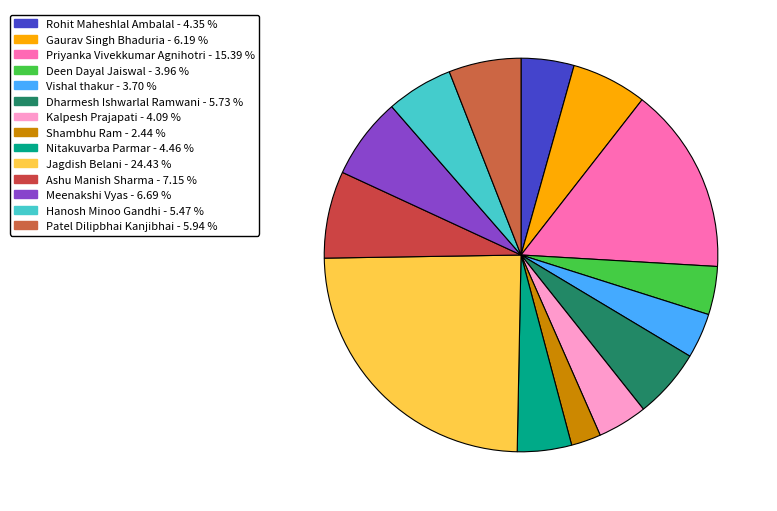

Is there any slice that represents more than half of the pie?

No